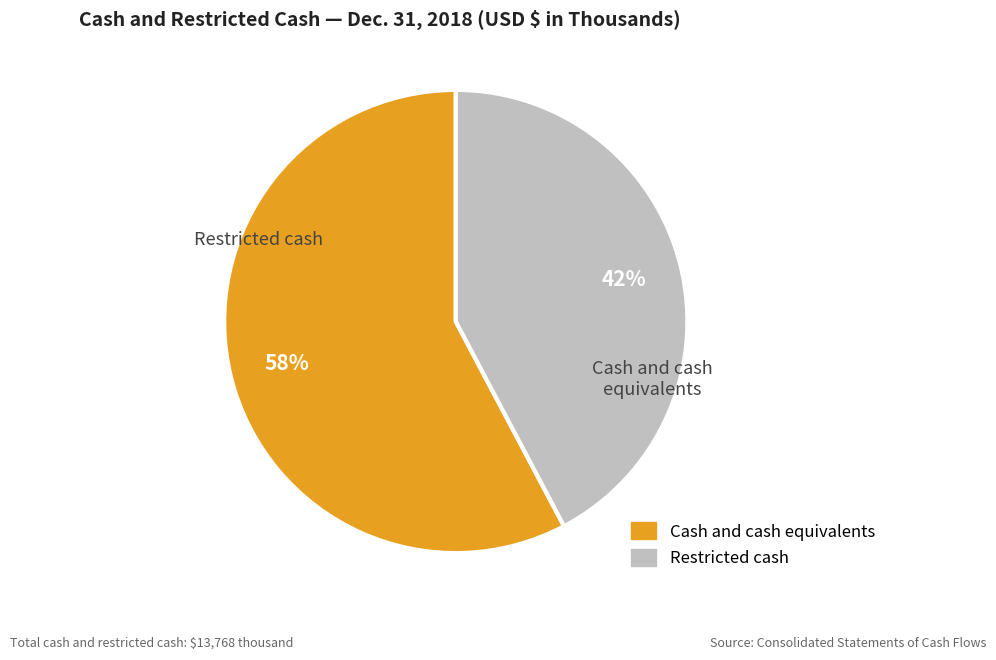

Is it true that Restricted cash is 27% of the pie?

False